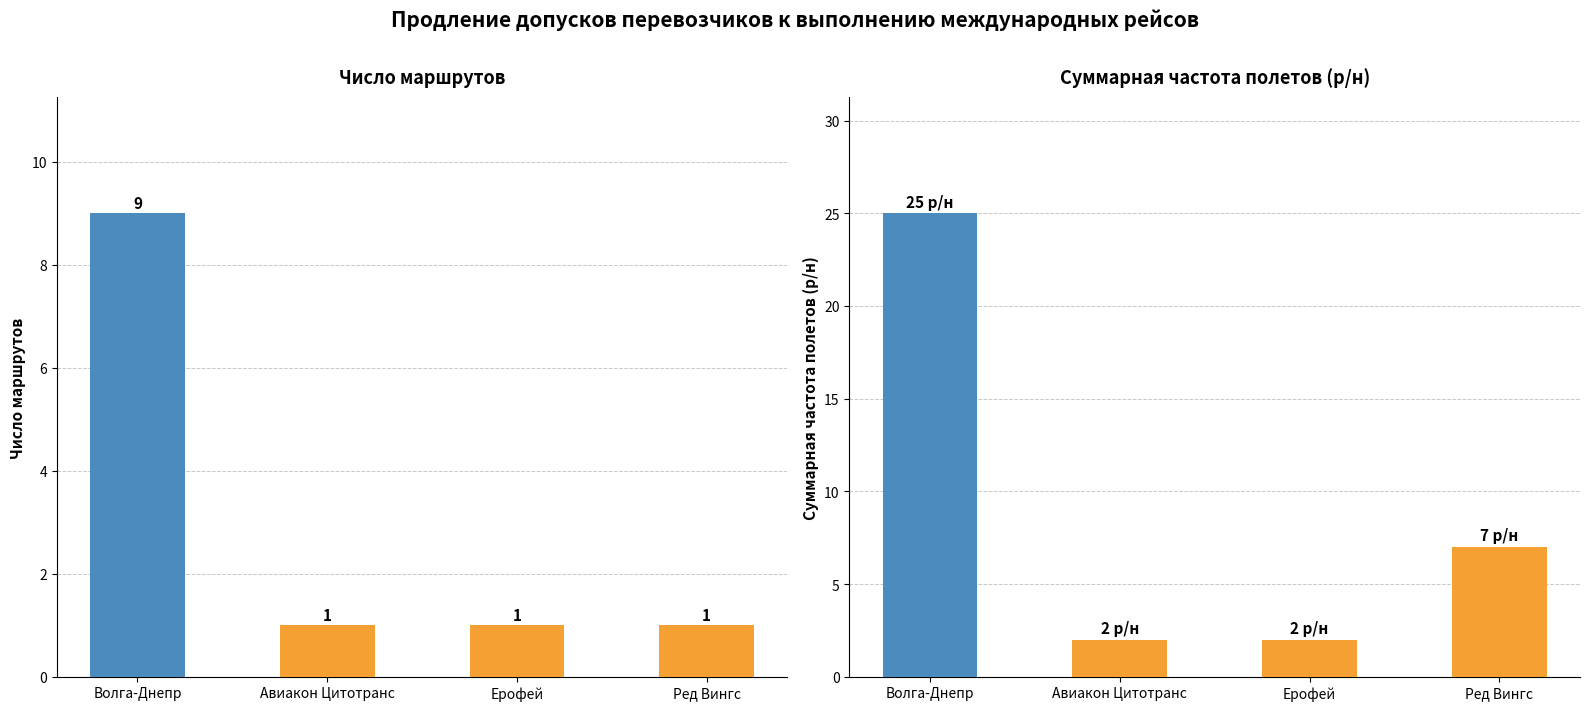

Rank the series at Волга-Днепр from lowest to highest value.

Число маршрутов, Частота (р/н)